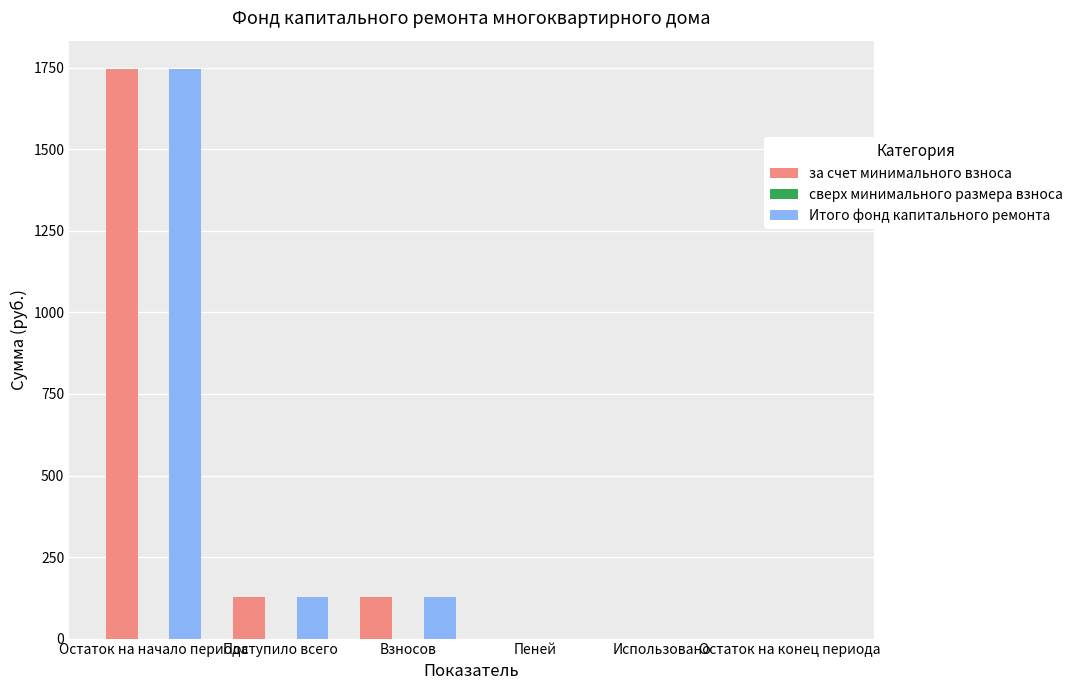

What is the sum of the за счет минимального взноса values at Поступило всего and Остаток на начало периода?

1872.0